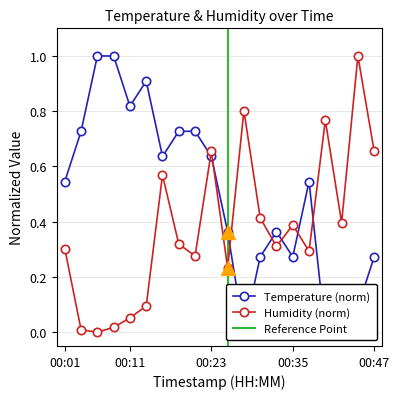

Is it true that Humidity (norm) equals 0.0 at 00:11?

False